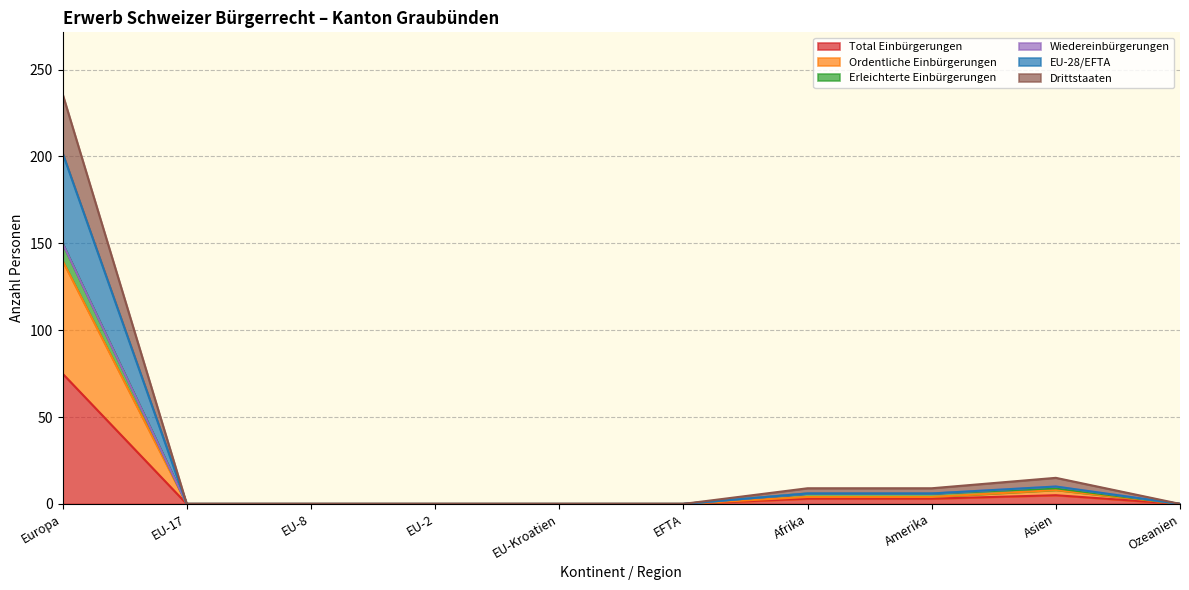

True or false: Total Einbürgerungen and Ordentliche Einbürgerungen cross at least once.

False